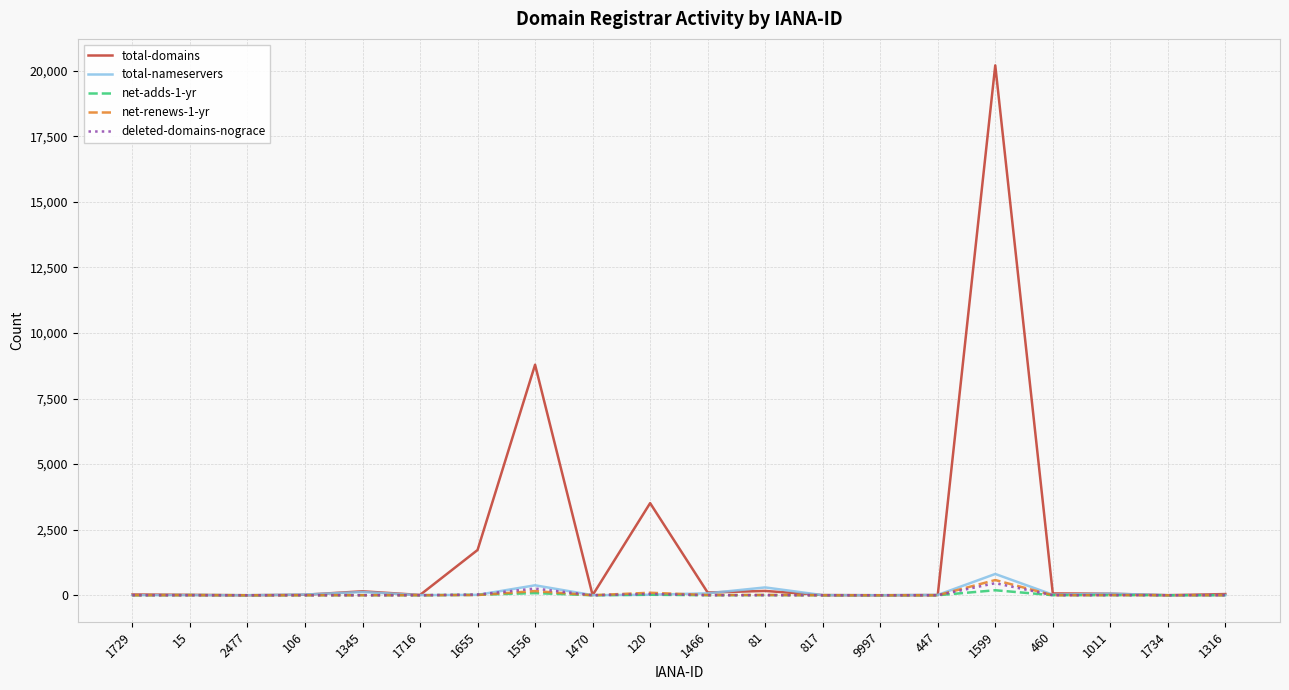

What position from the left is 15?

2